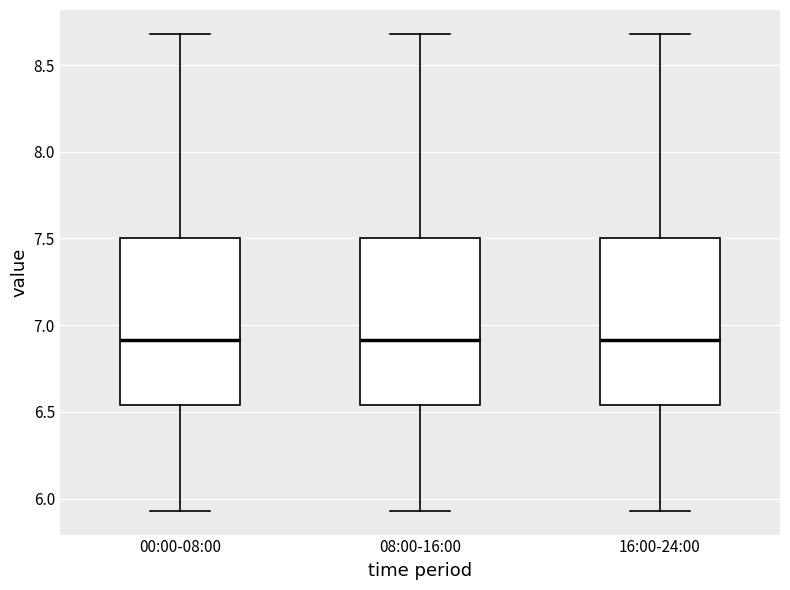

Reading left to right, read every box against the y-axis: the position of its median line, the range the box covers, and the ends of its whiskers. The values are not printed on the chart, so give them approximately, as read against the axis.

00:00-08:00: median 6.90, box 6.55 to 7.50, whiskers 5.95 to 8.70
08:00-16:00: median 6.90, box 6.55 to 7.50, whiskers 5.95 to 8.70
16:00-24:00: median 6.90, box 6.55 to 7.50, whiskers 5.95 to 8.70